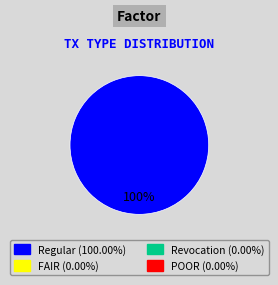

Does any single category account for the majority?

Yes